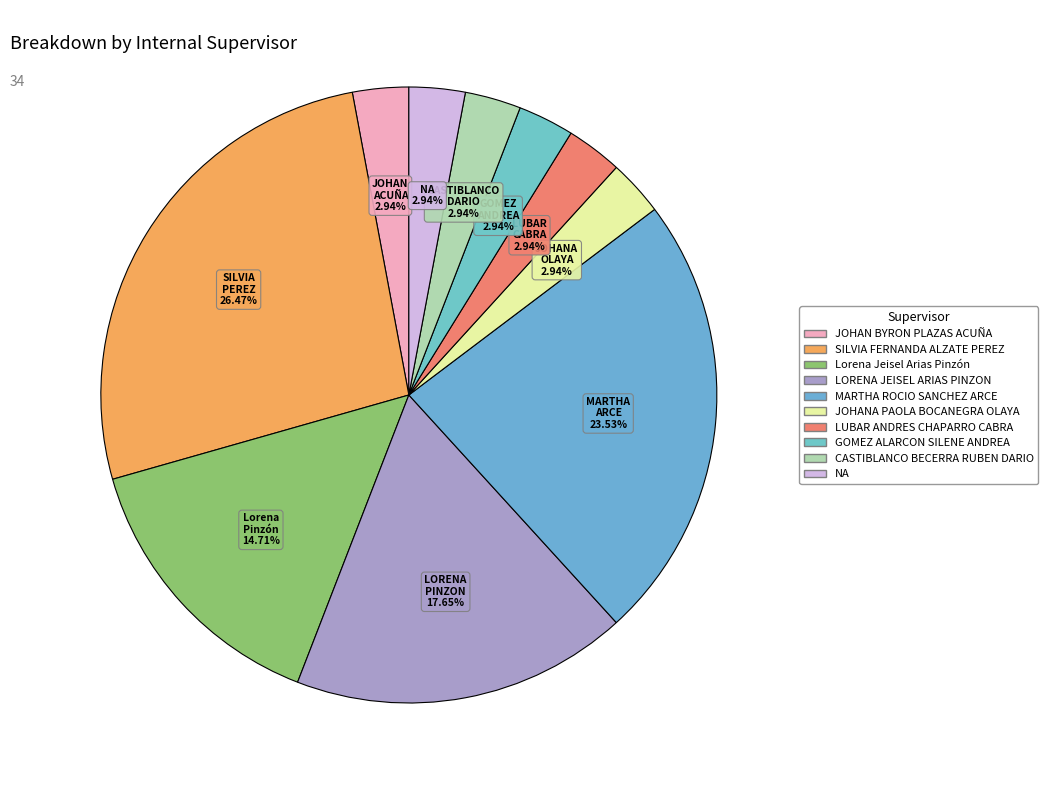

How many segments does this pie chart have?

10